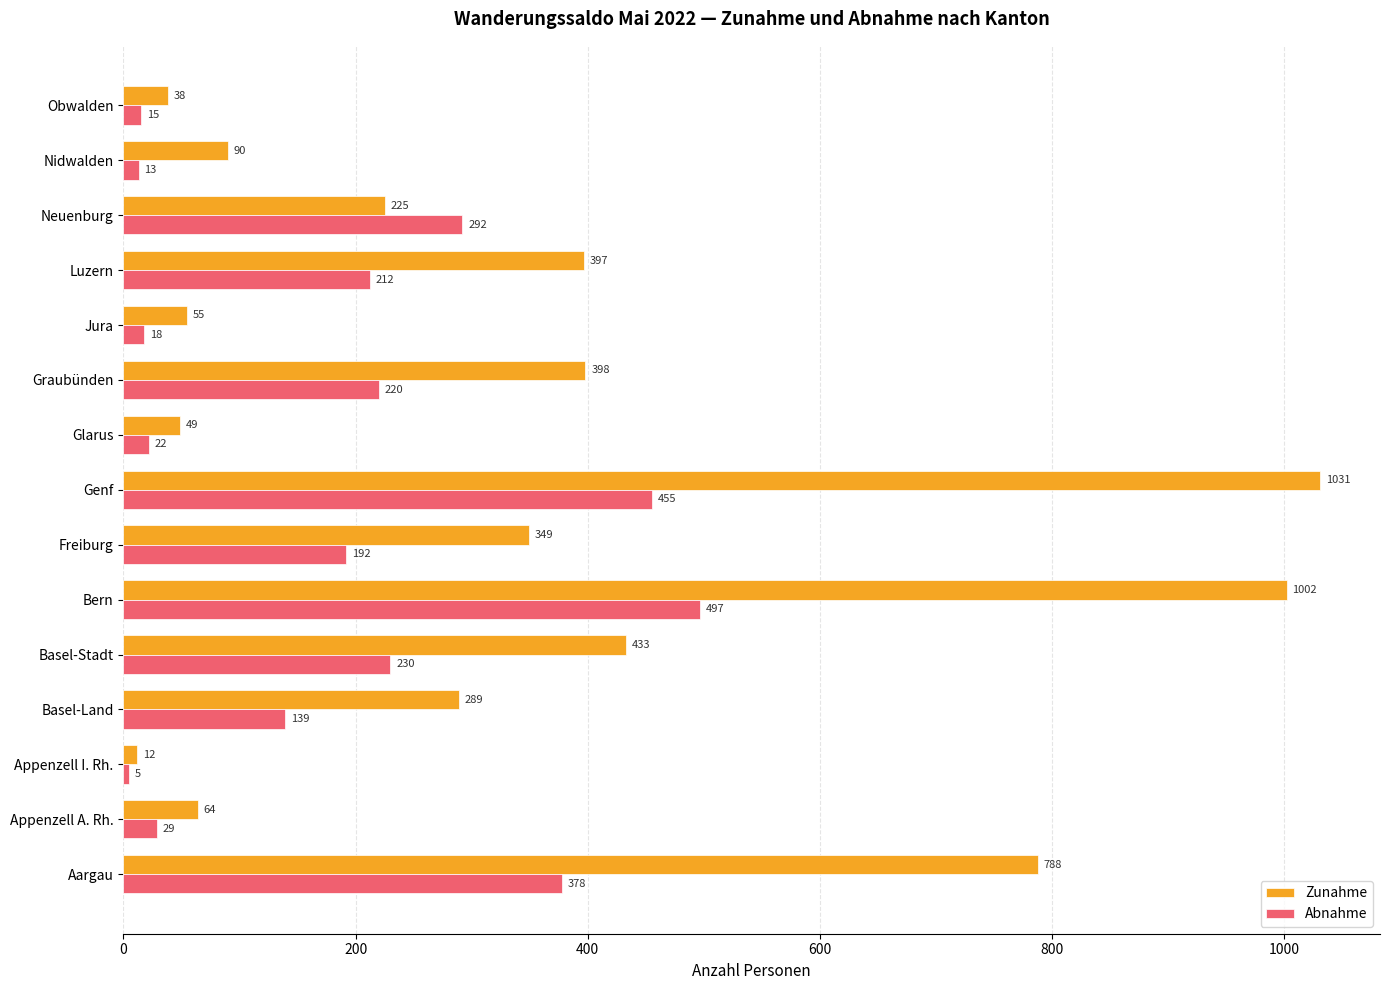

Where is Abnahme nearest to the value 251?

Basel-Stadt